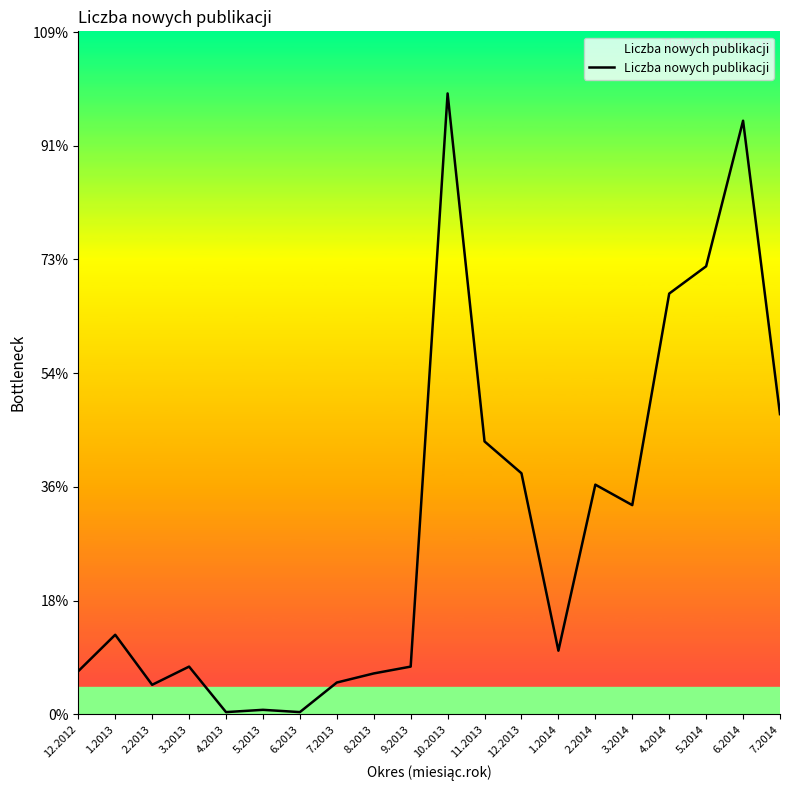

Is this an area chart (filled region under the line)?

Yes